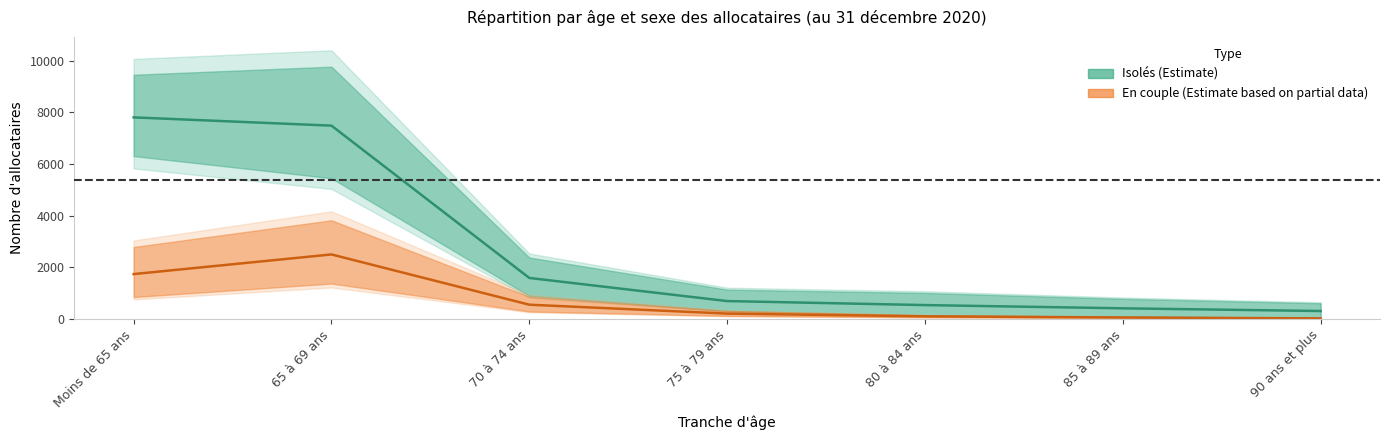

What is the total value across all series at 70 à 74 ans?

2135